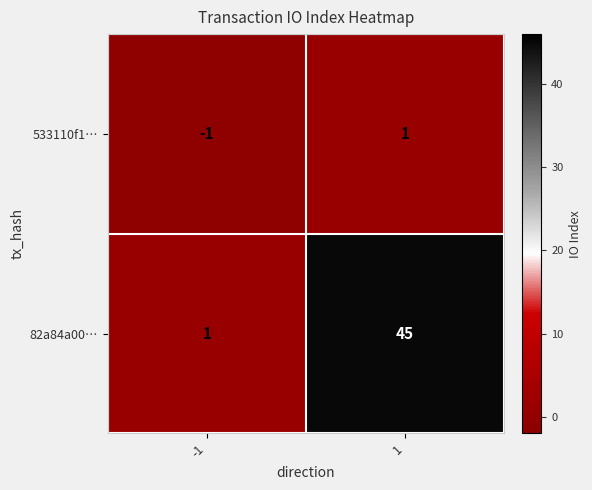

What is the sum of the 82a84a00… values at -1 and 1?

46